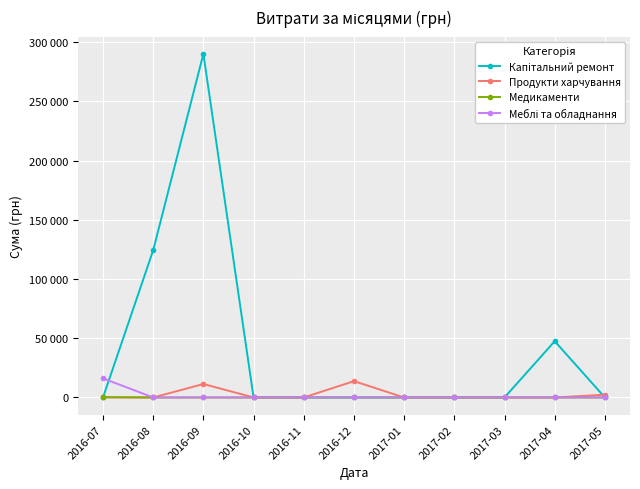

True or false: Продукти харчування and Медикаменти cross at least once.

False